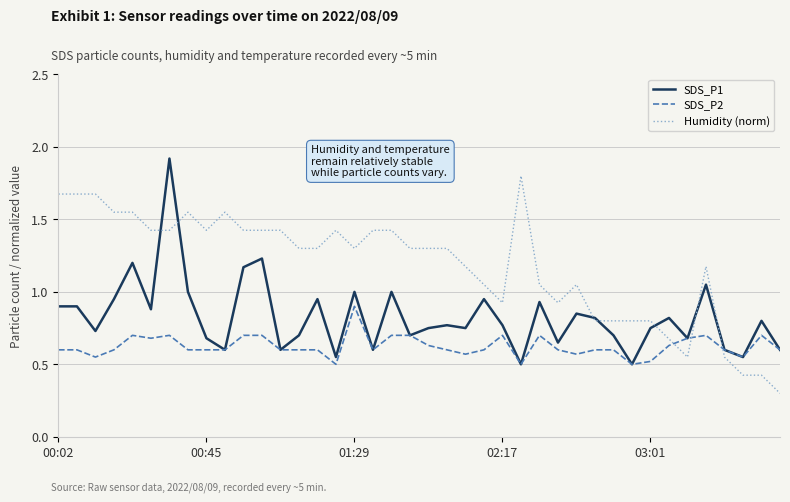

Which series has the largest total across all categories?

Humidity (norm)